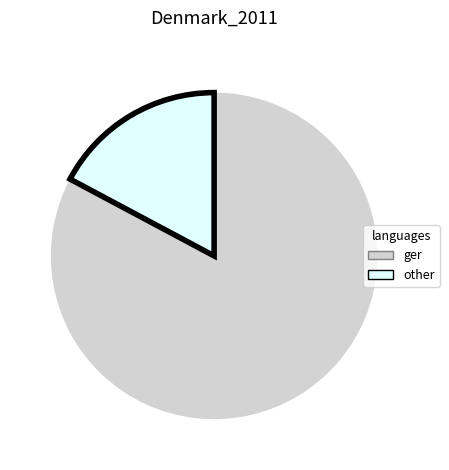

Which slice represents more than half of the pie?

ger